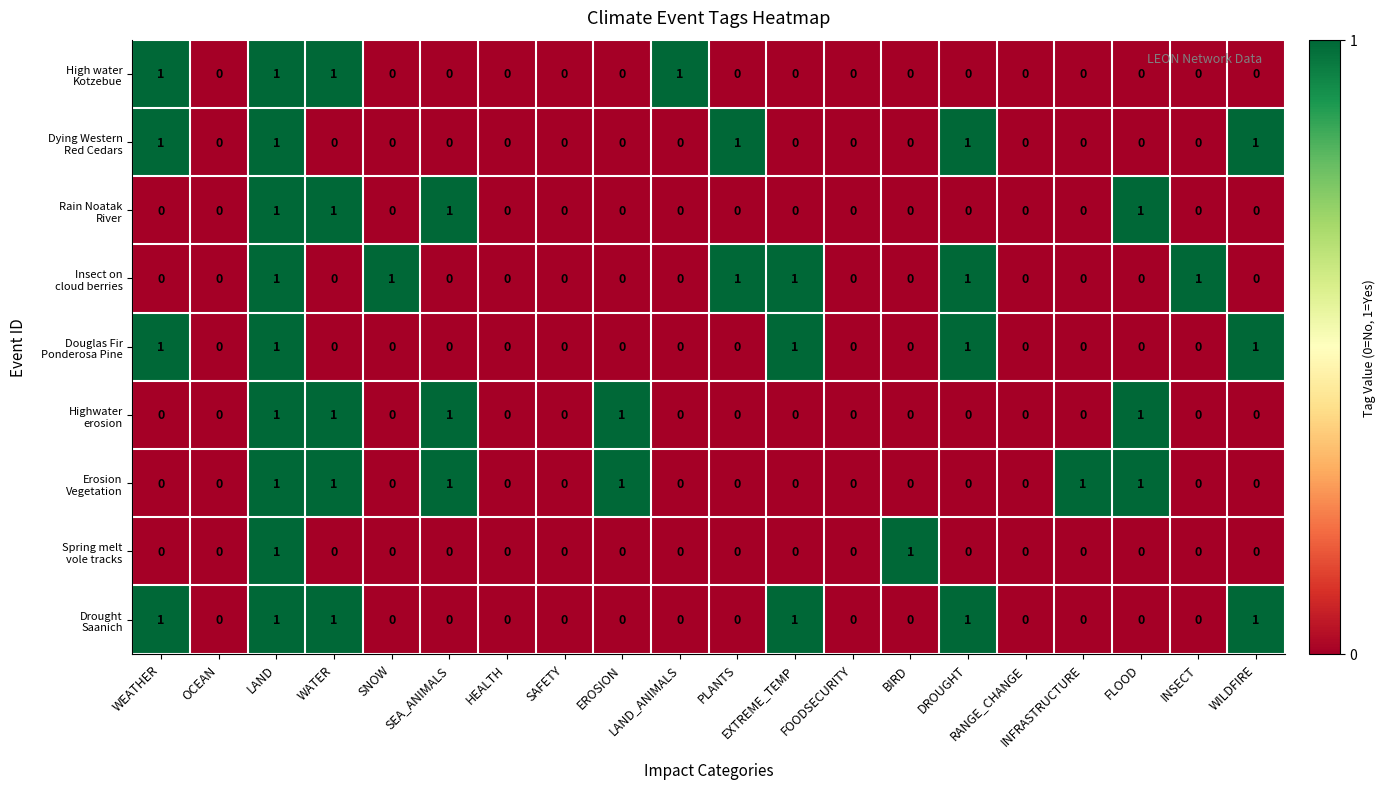

At which category is the sum across all series the highest?

LAND